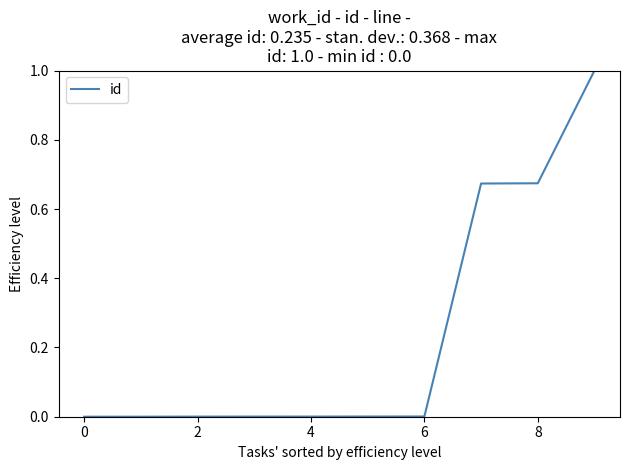

Is it true that the value at 4 is 0.0?

True